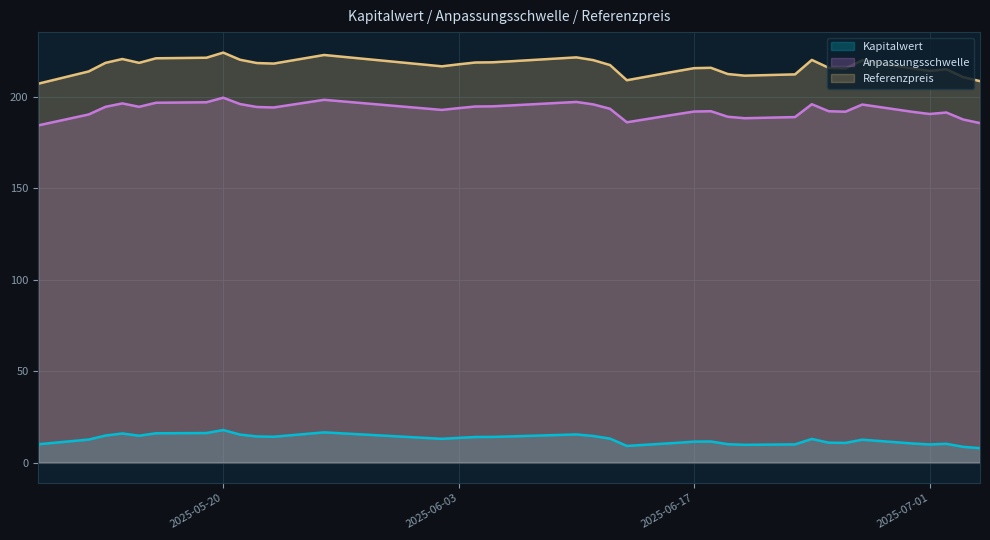

True or false: Anpassungsschwelle and Kapitalwert cross at least once.

False